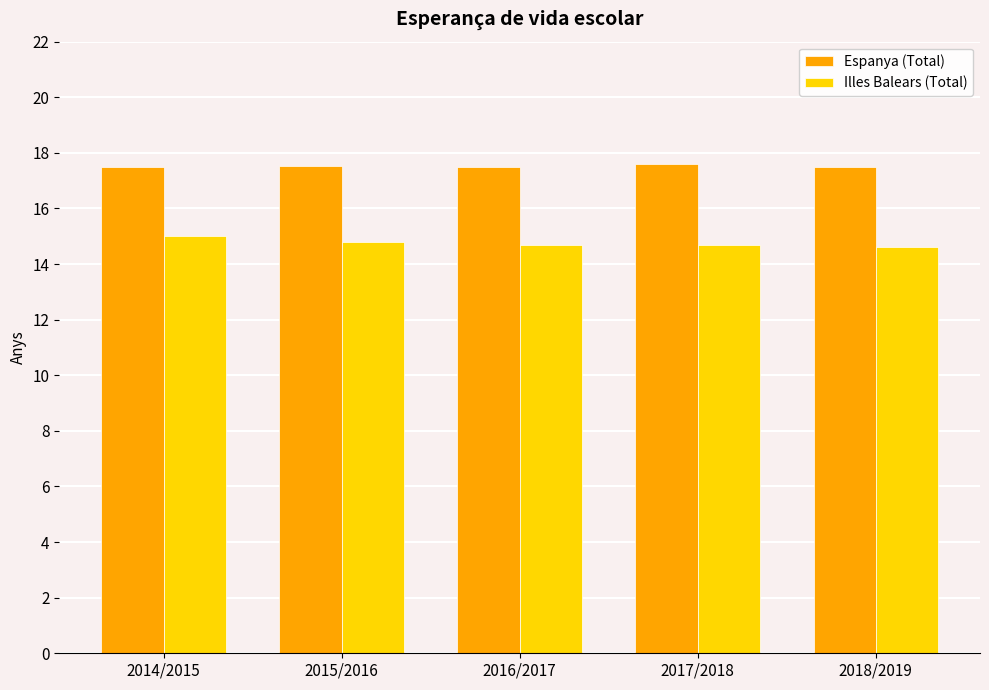

How many Espanya (Total) values are between 17 and 18?

5